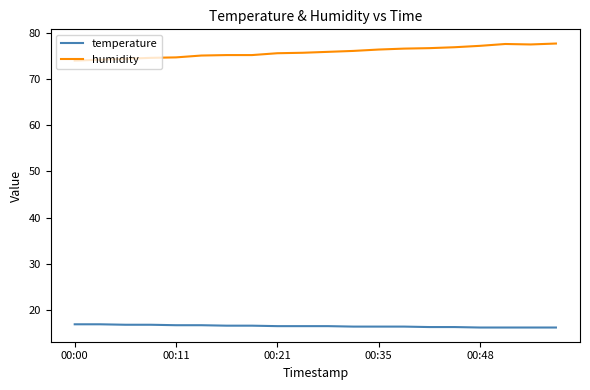

True or false: temperature and humidity cross at least once.

False